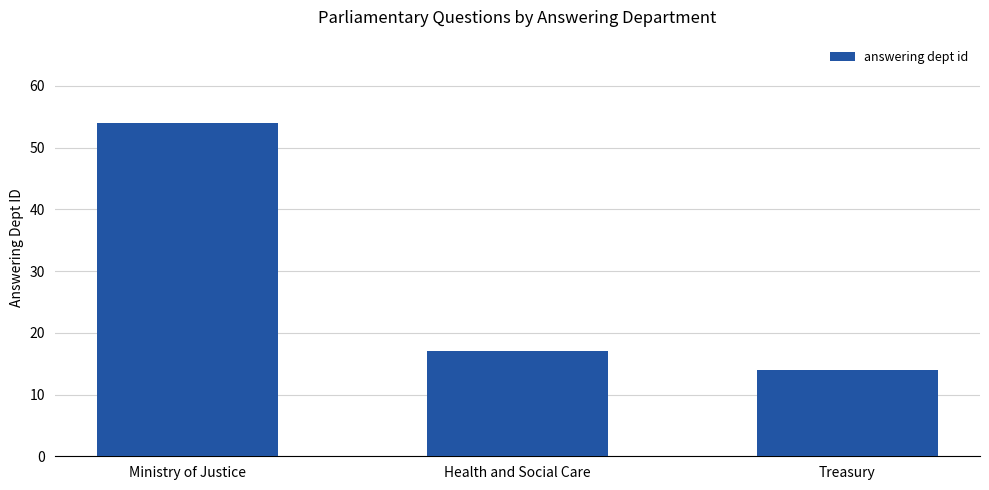

At which label is the value closest to 34?

Health and Social Care